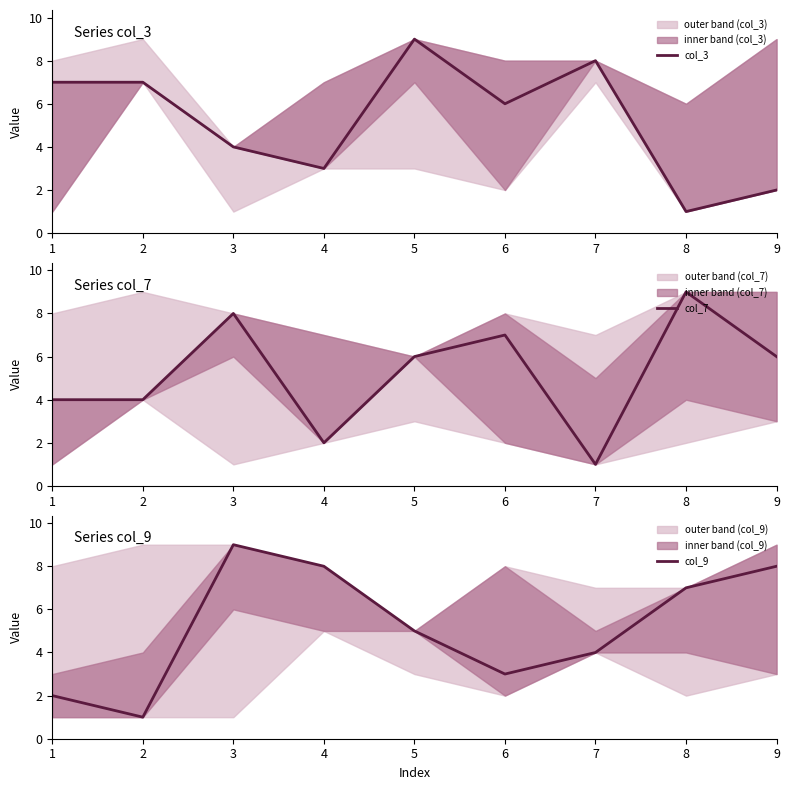

At which label is col_9 closest to 5?

5